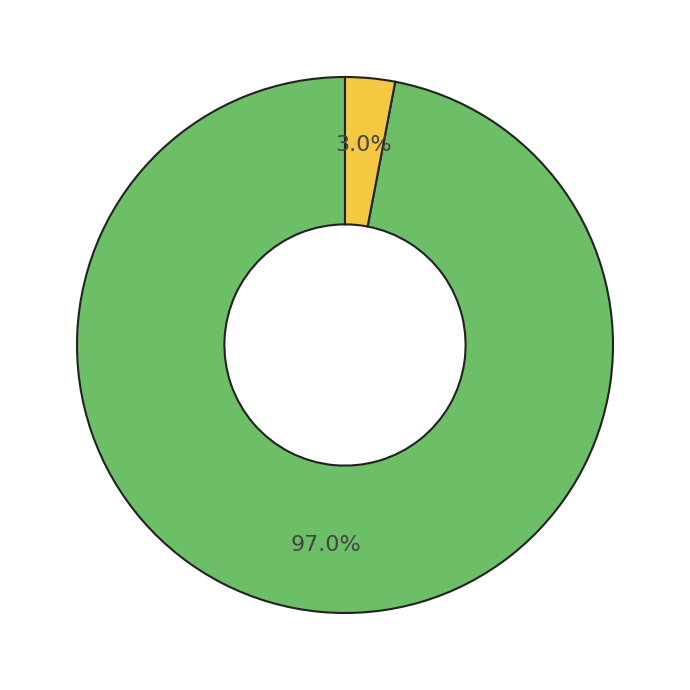

To the nearest percent, what is the average slice percentage?

50%